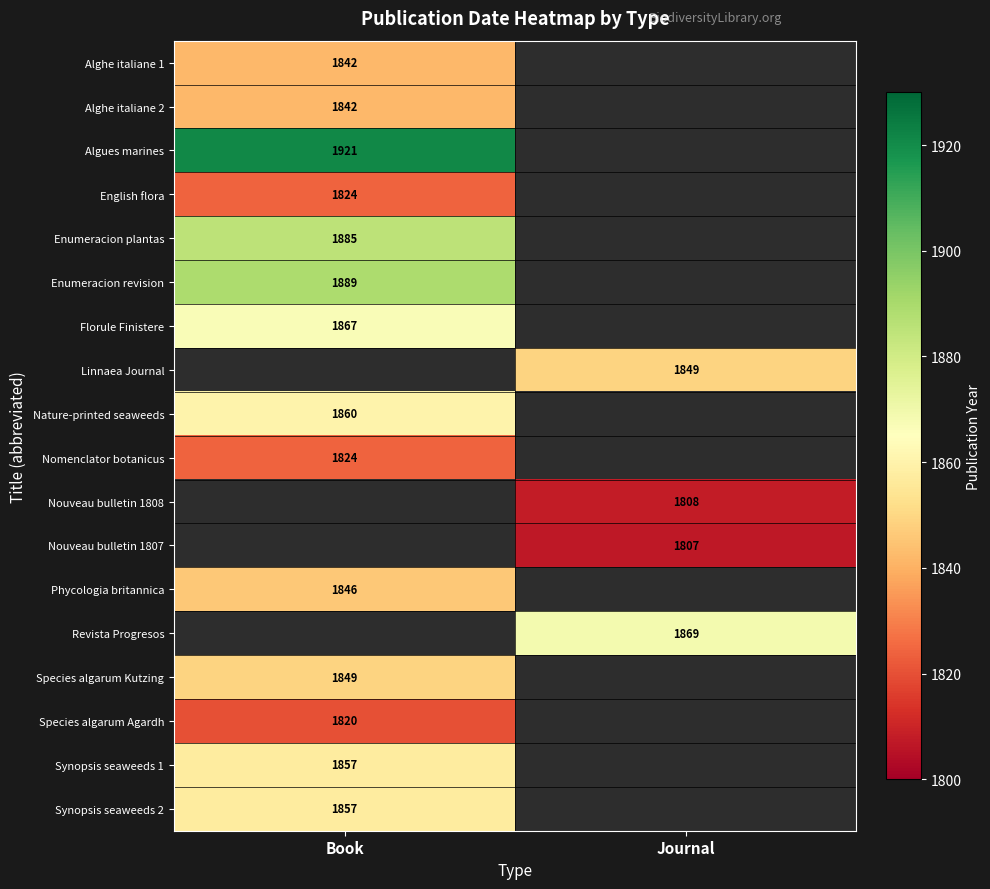

The Alghe italiane 2 series shows 1842 at Book. True or false?

True